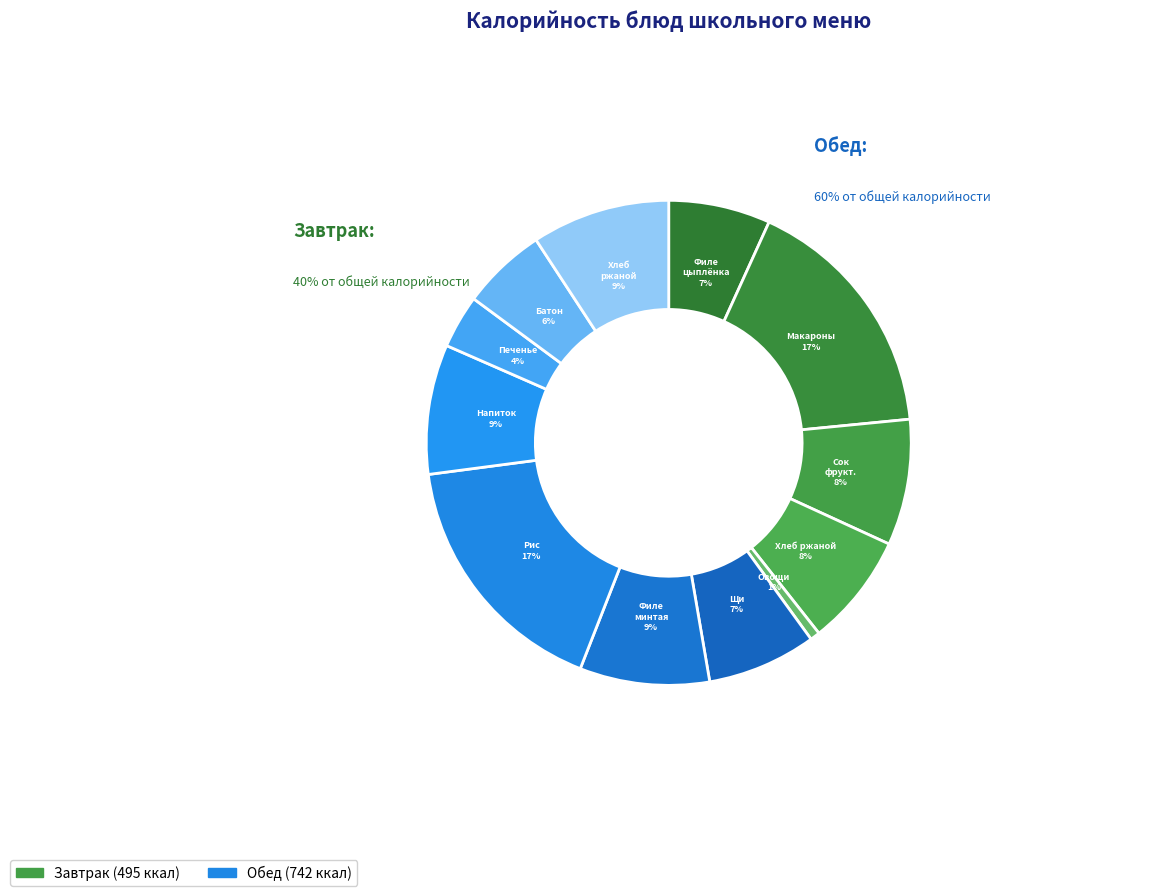

How many segments does this pie chart have?

12